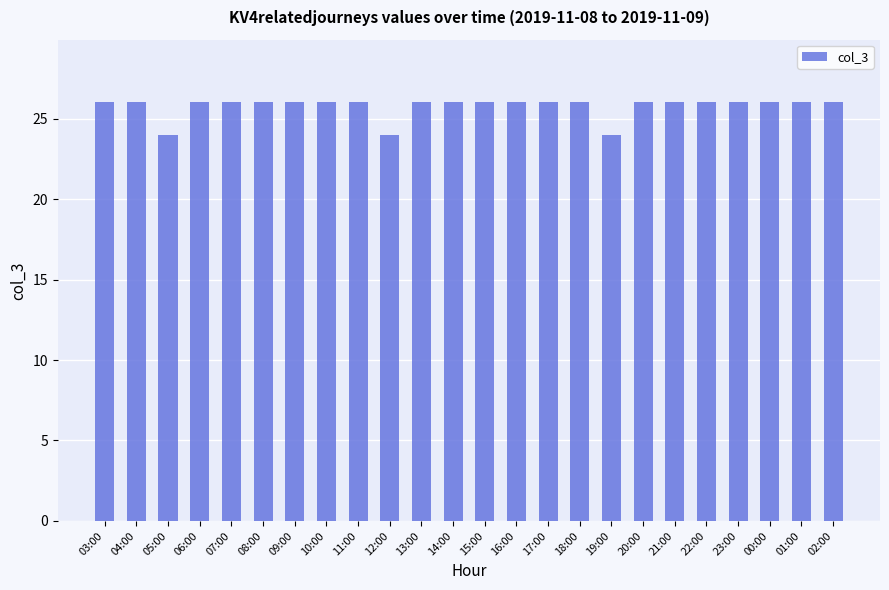

What is the ratio of the value at 06:00 to the value at 01:00?

1.0